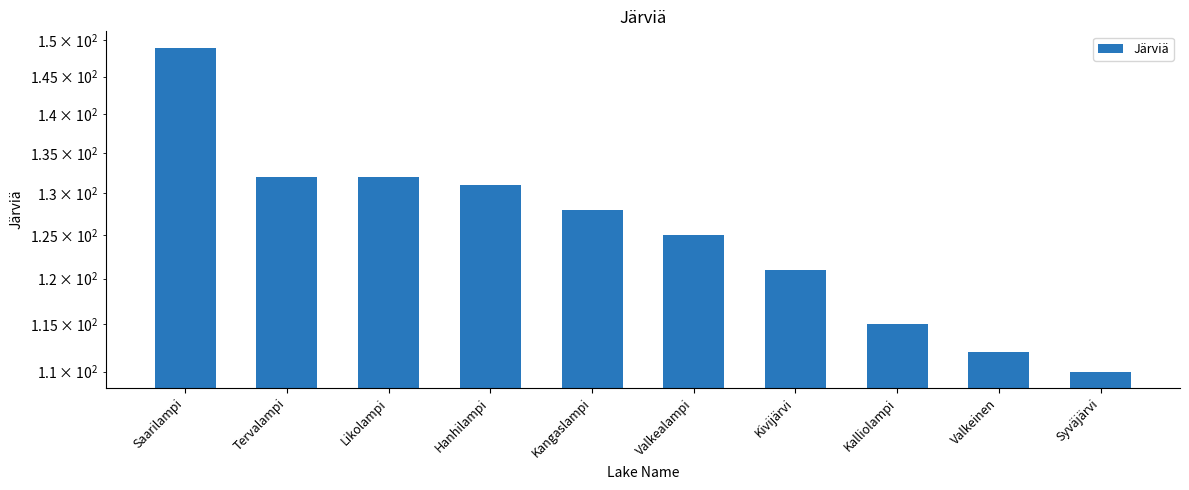

What is the ratio of the value at Tervalampi to the value at Valkeinen?

1.2